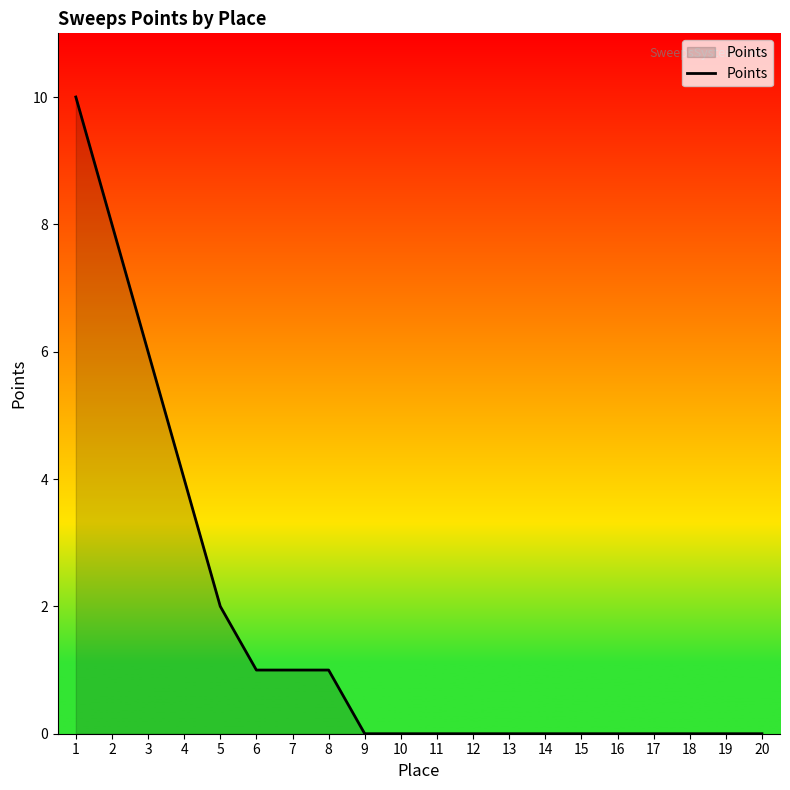

What is the difference between the maximum and minimum values?

10